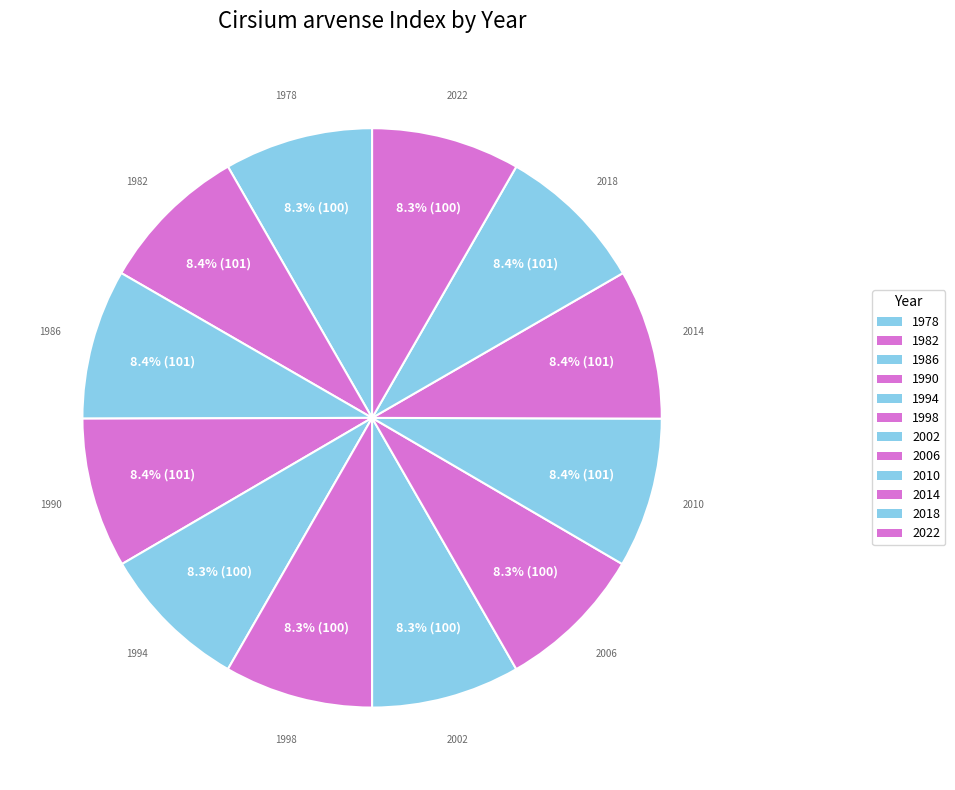

Rank the categories by value from lowest to highest.

1978, 1994, 1998, 2002, 2006, 2022, 1982, 1986, 1990, 2010, 2014, 2018